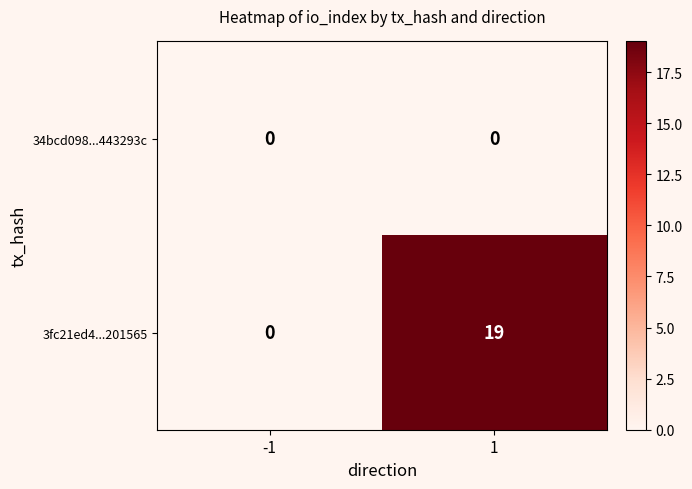

How many values in the 3fc21ed4...201565 series are below 19?

1